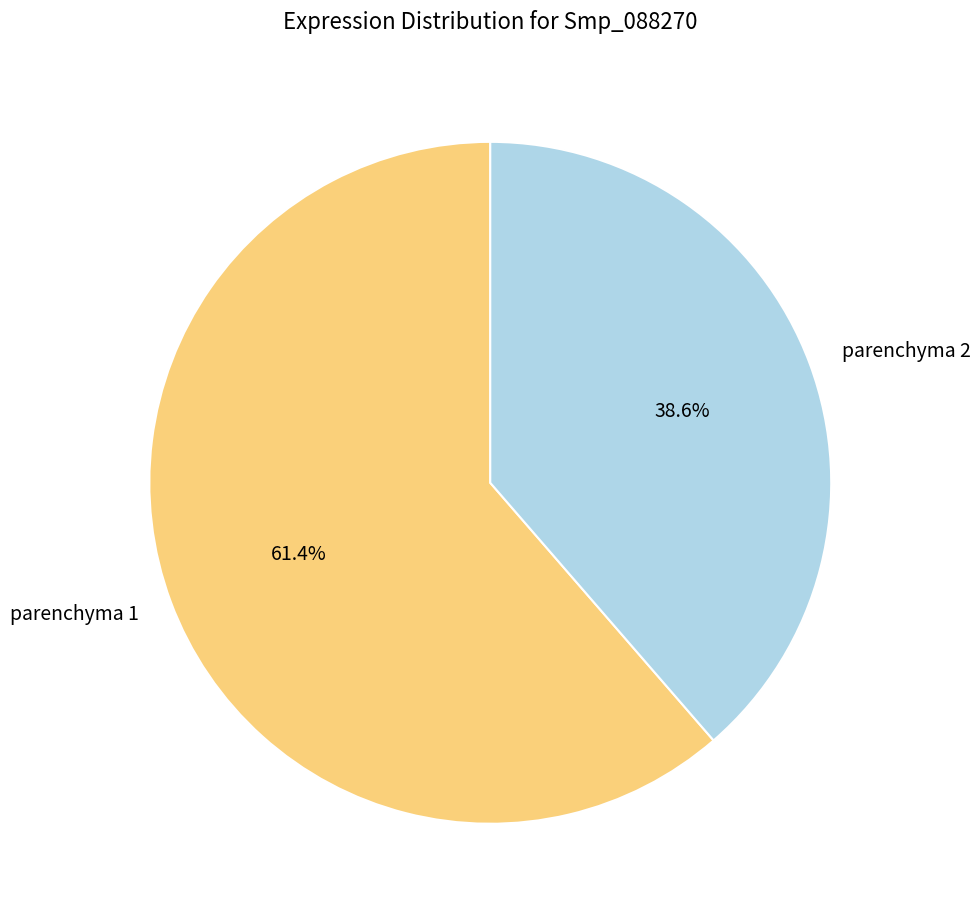

Is there any slice that represents more than half of the pie?

Yes